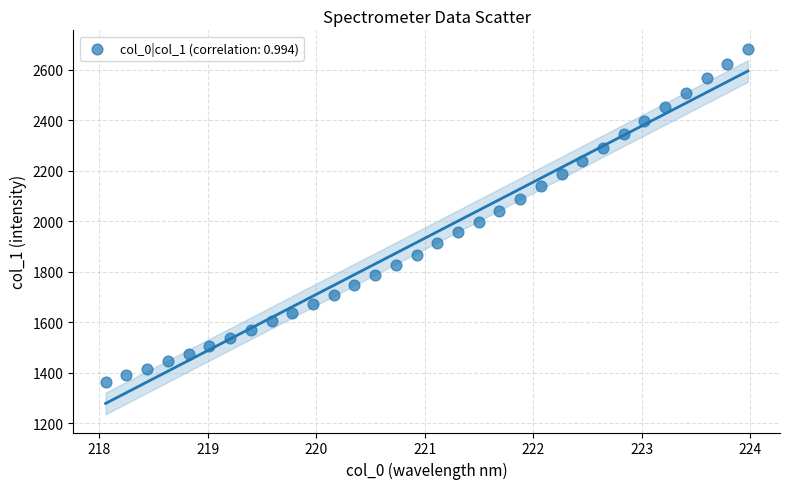

What is the range of Y values (max minus min)?

1319.9